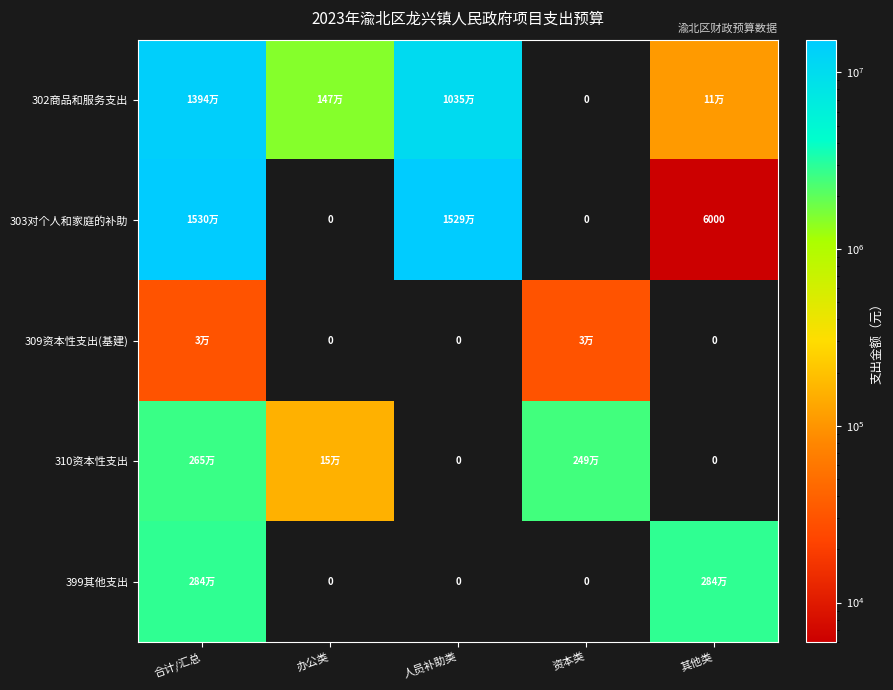

Which series has the largest range (max minus min)?

303对个人和家庭的补助